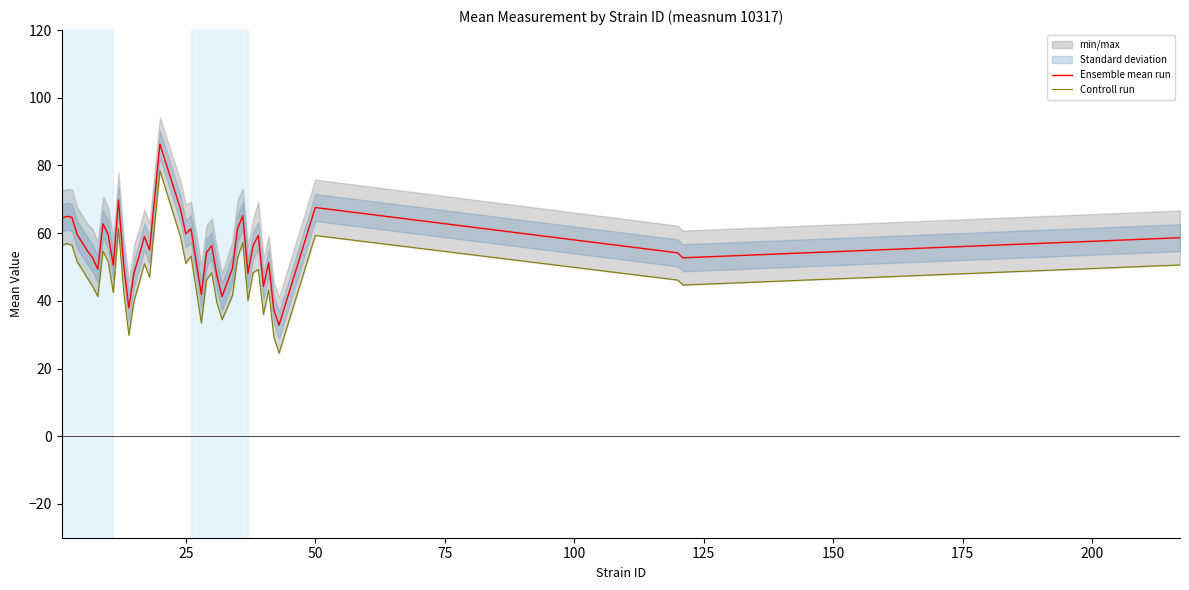

What is the minimum value for Ensemble mean run?

32.8